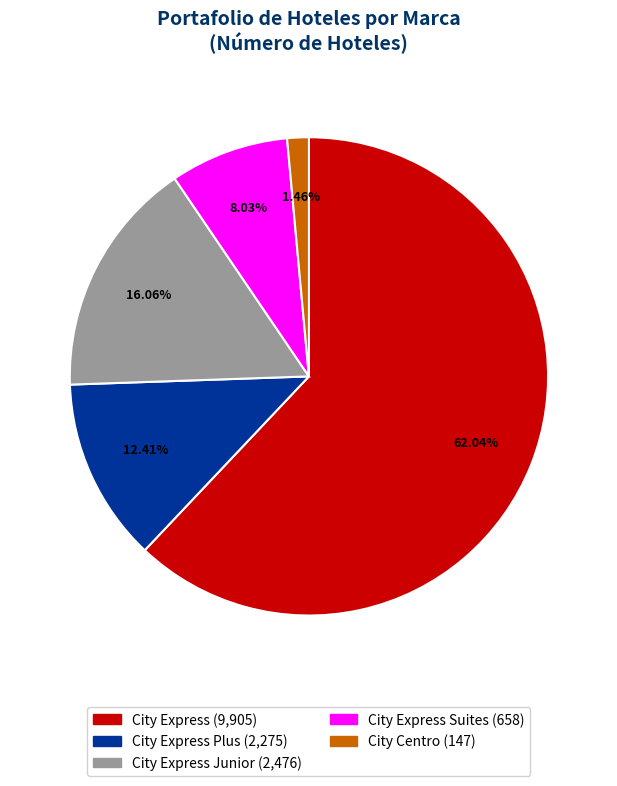

Does any single category account for the majority?

Yes